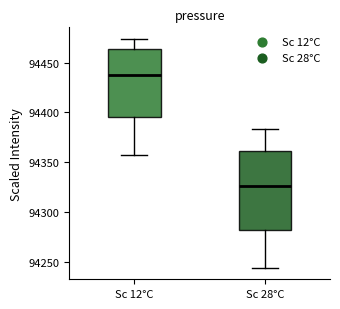

Where does the median line of the box for Sc 12°C sit on the y-axis? The values are not printed on the chart, so give them approximately, as read against the axis.

94435